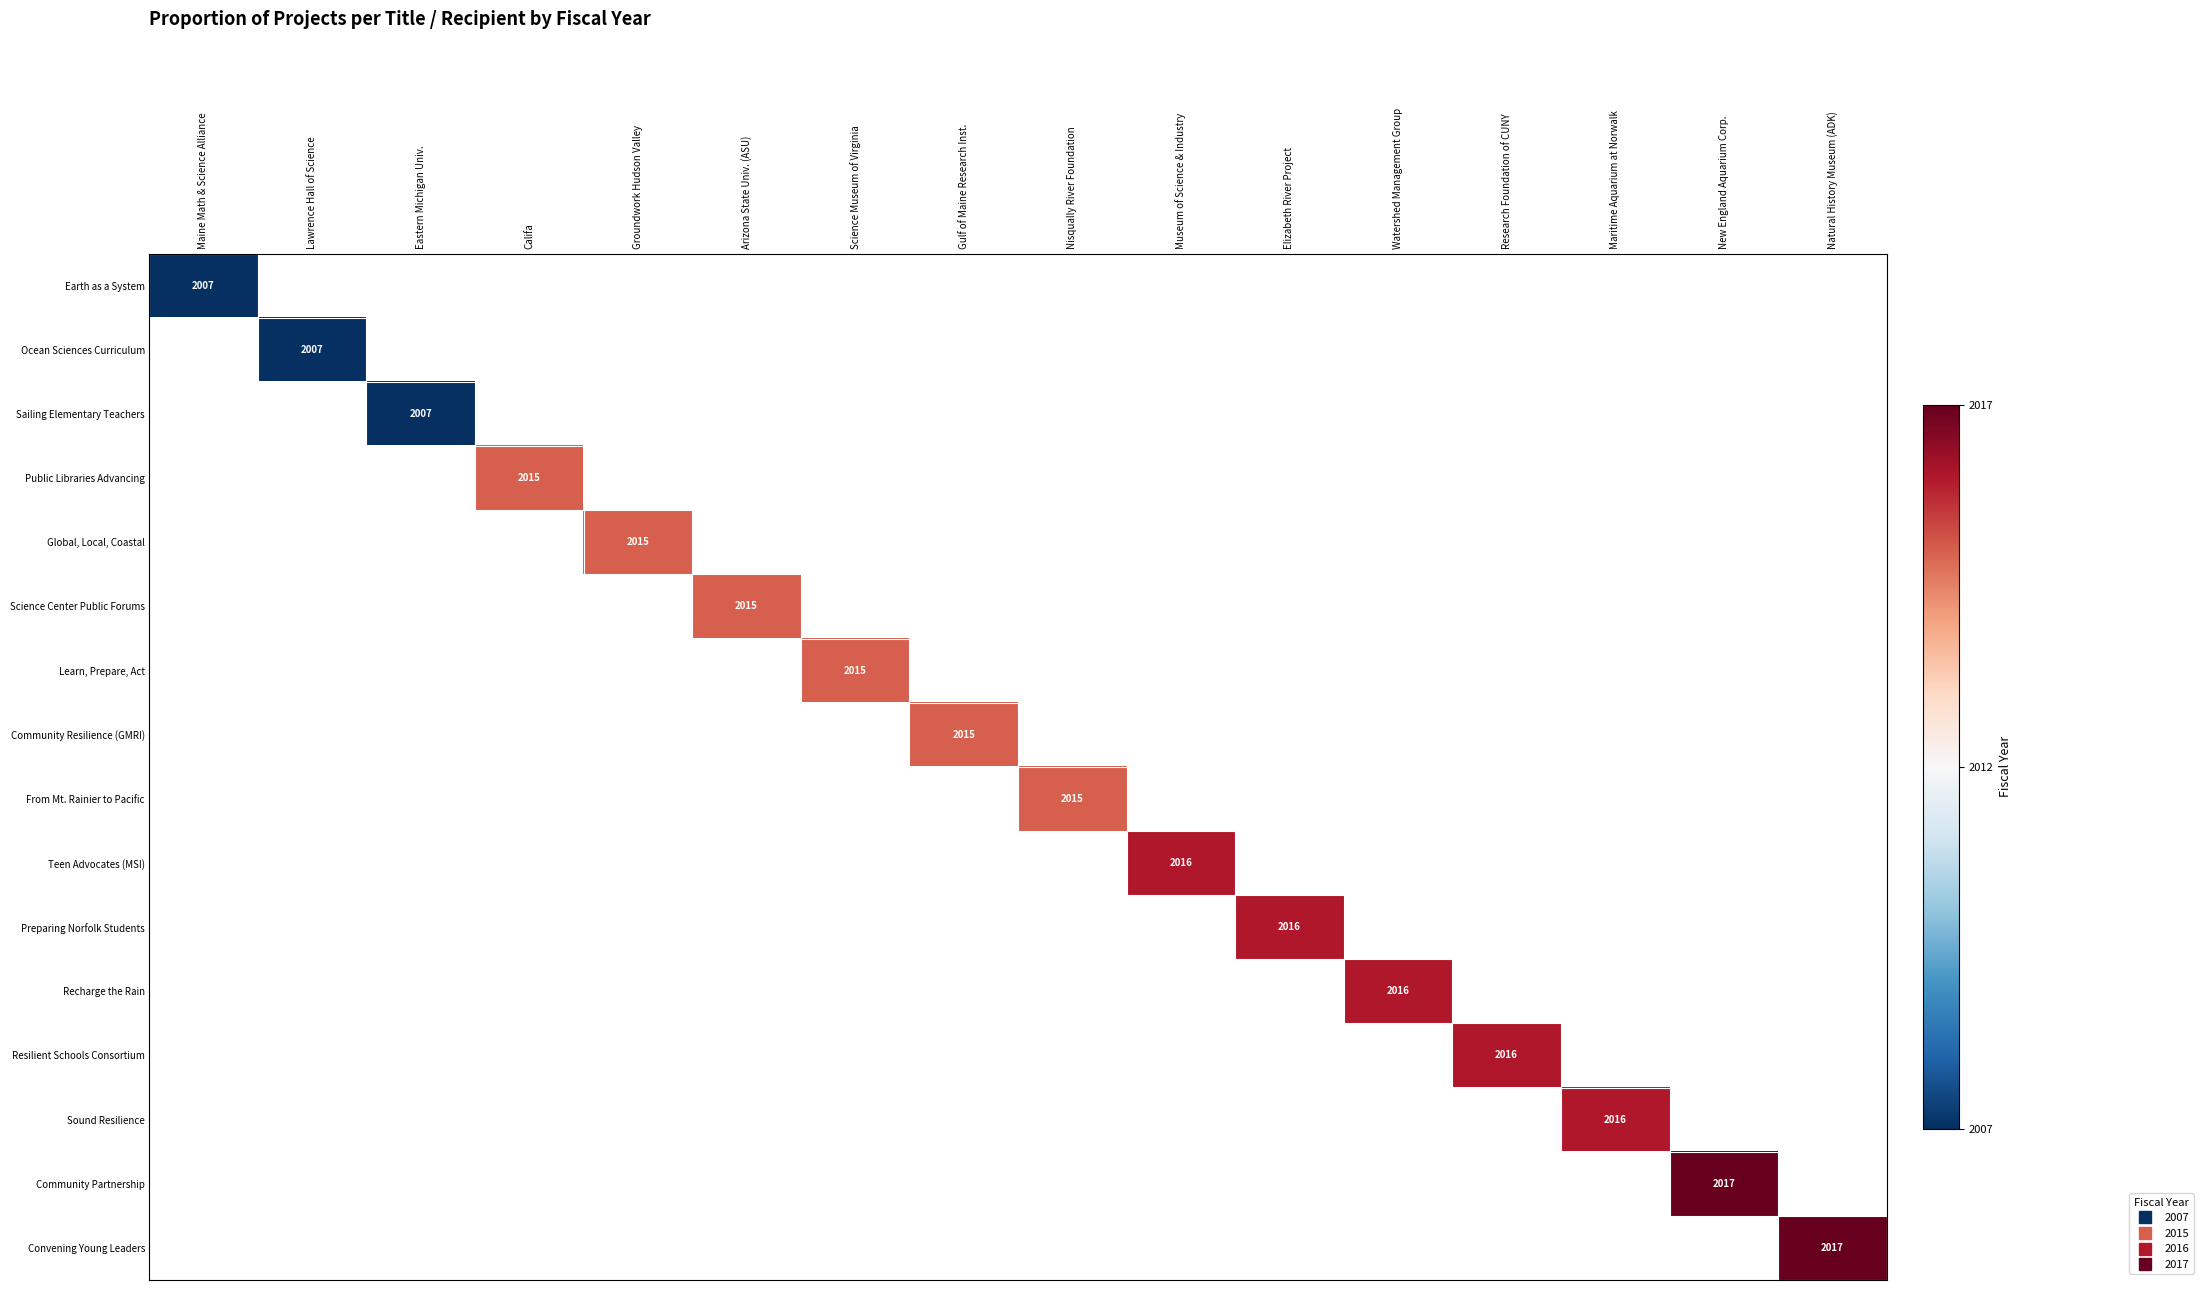

How many categories are shown in the chart?

16